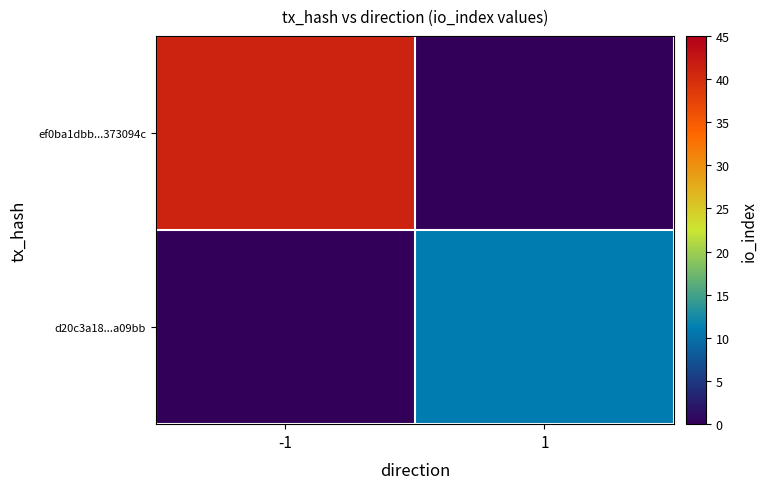

Reading left to right, extract all data points from this chart.

ef0ba1dbb...373094c: -1=41	1=0
d20c3a18...a09bb: -1=0	1=11